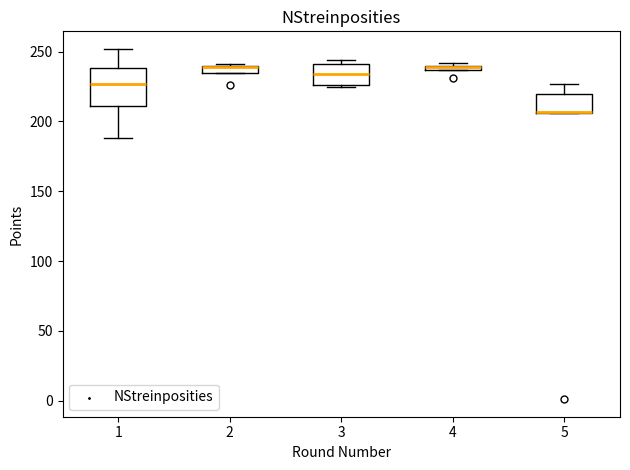

Where is the upper edge of the box at x = 4 on the y-axis? The values are not printed on the chart, so give them approximately, as read against the axis.

240